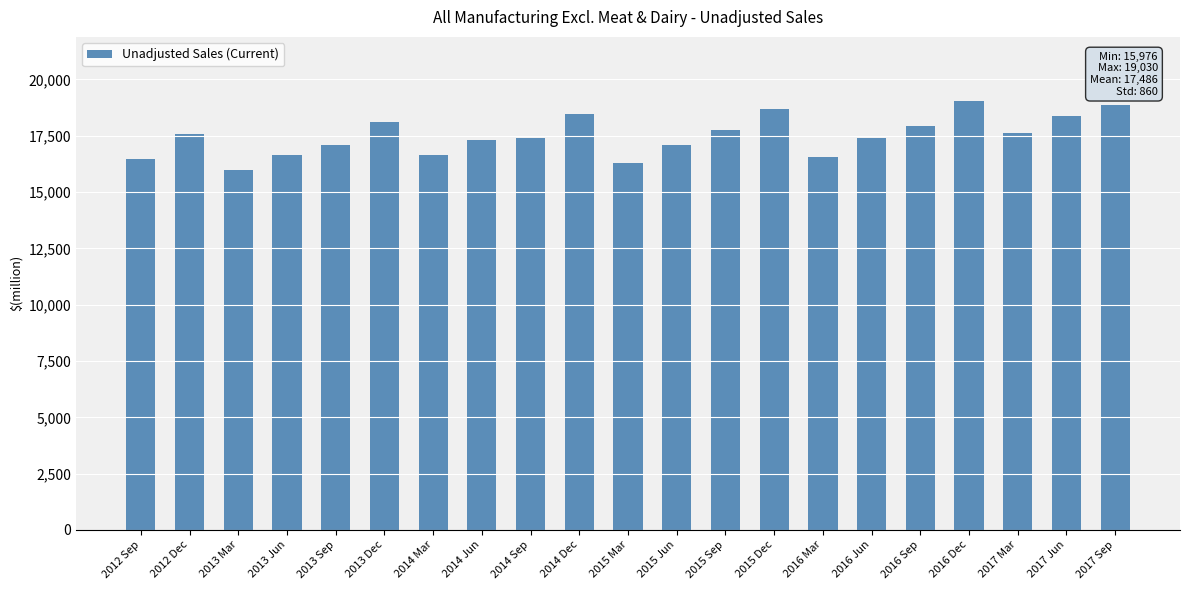

How many bars are there in total?

21